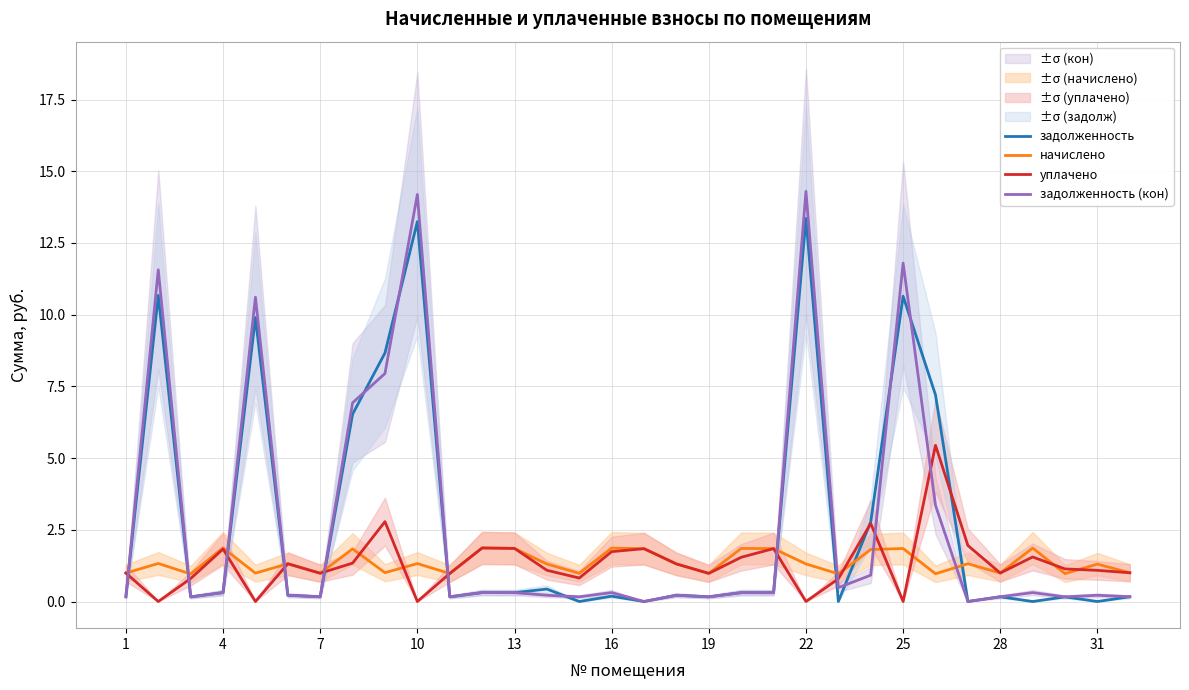

True or false: задолженность (кон) has a value of 0.3 at 4.

True